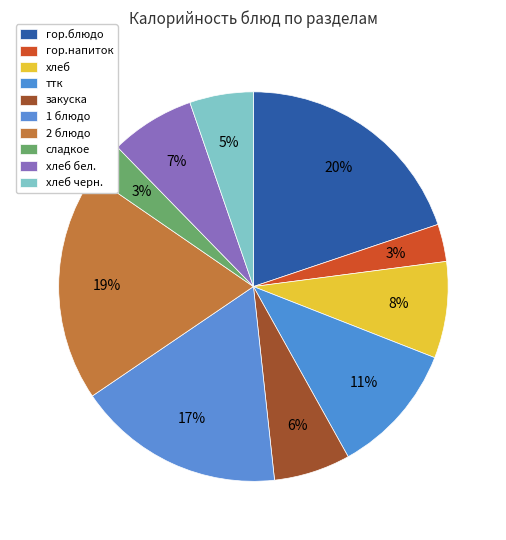

How many slices are in this pie chart?

10